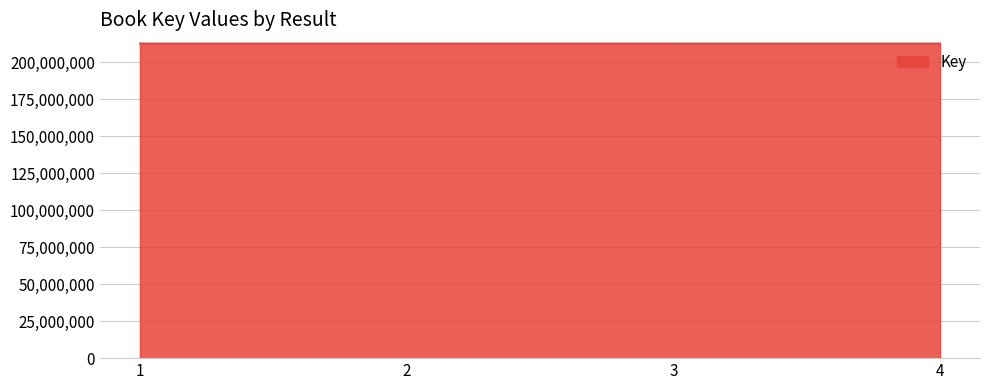

Count the number of categories in the chart.

4